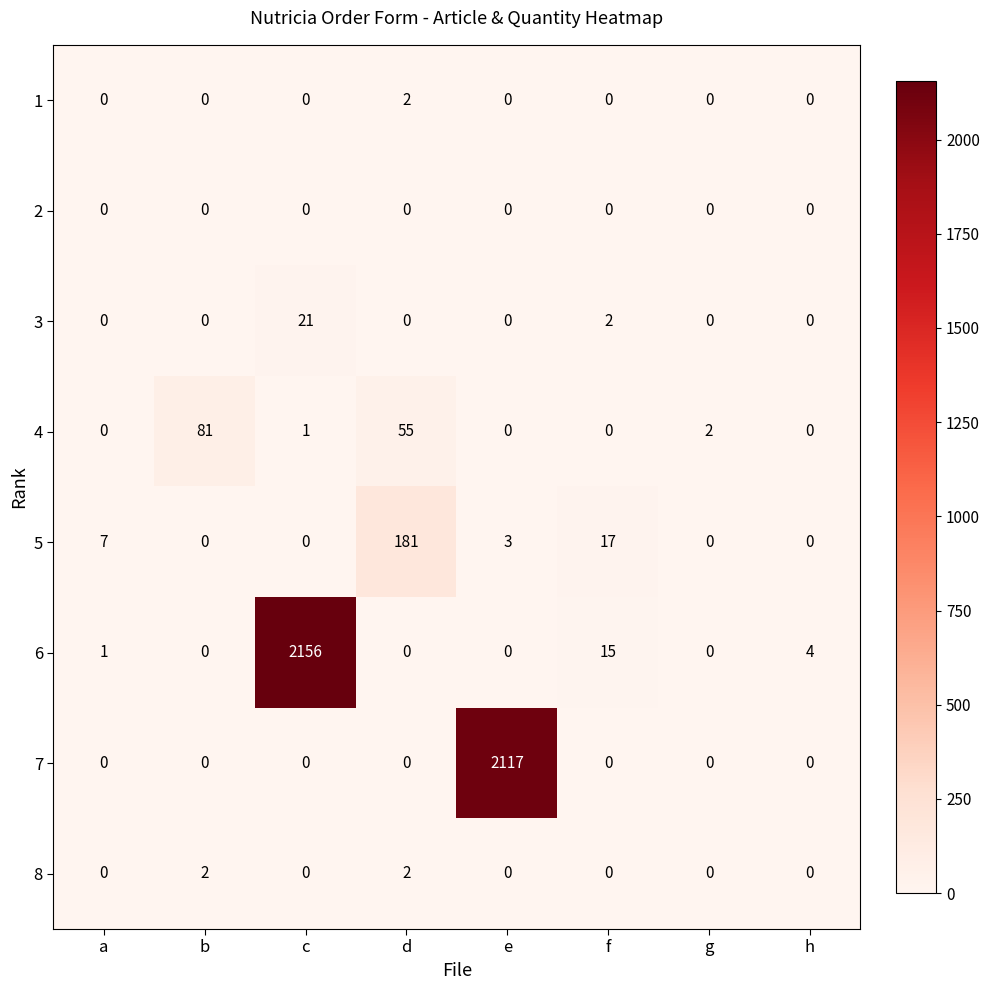

Which series has the largest total across all categories?

6